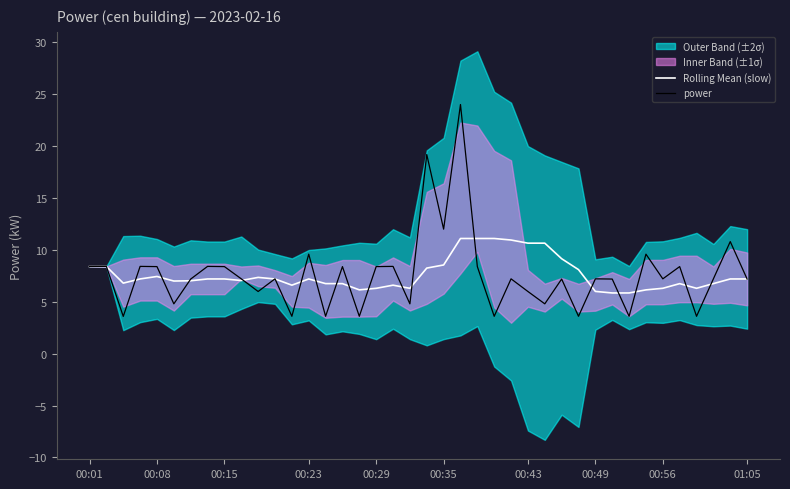

What is the difference between the maximum and minimum values in the Rolling Mean (slow) series?

5.3